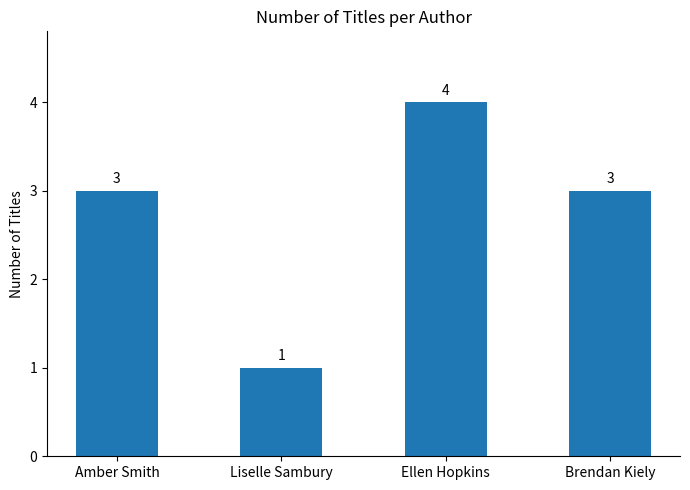

What position from the left is Amber Smith?

1